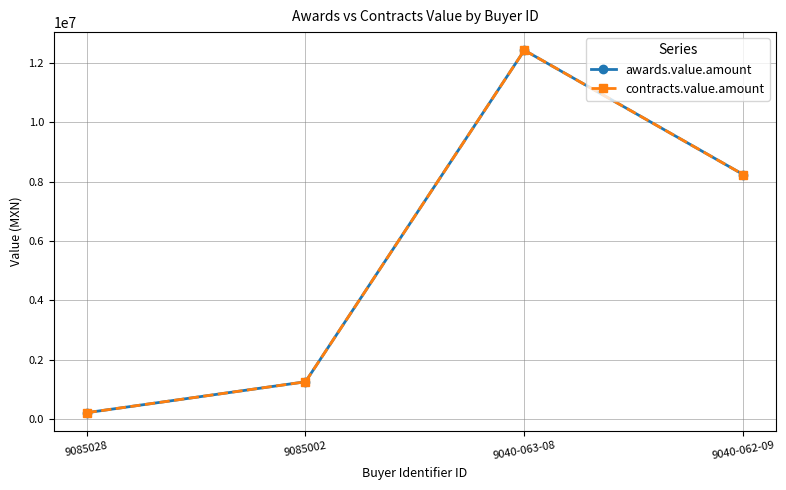

Is this an area chart (filled region under the line)?

No